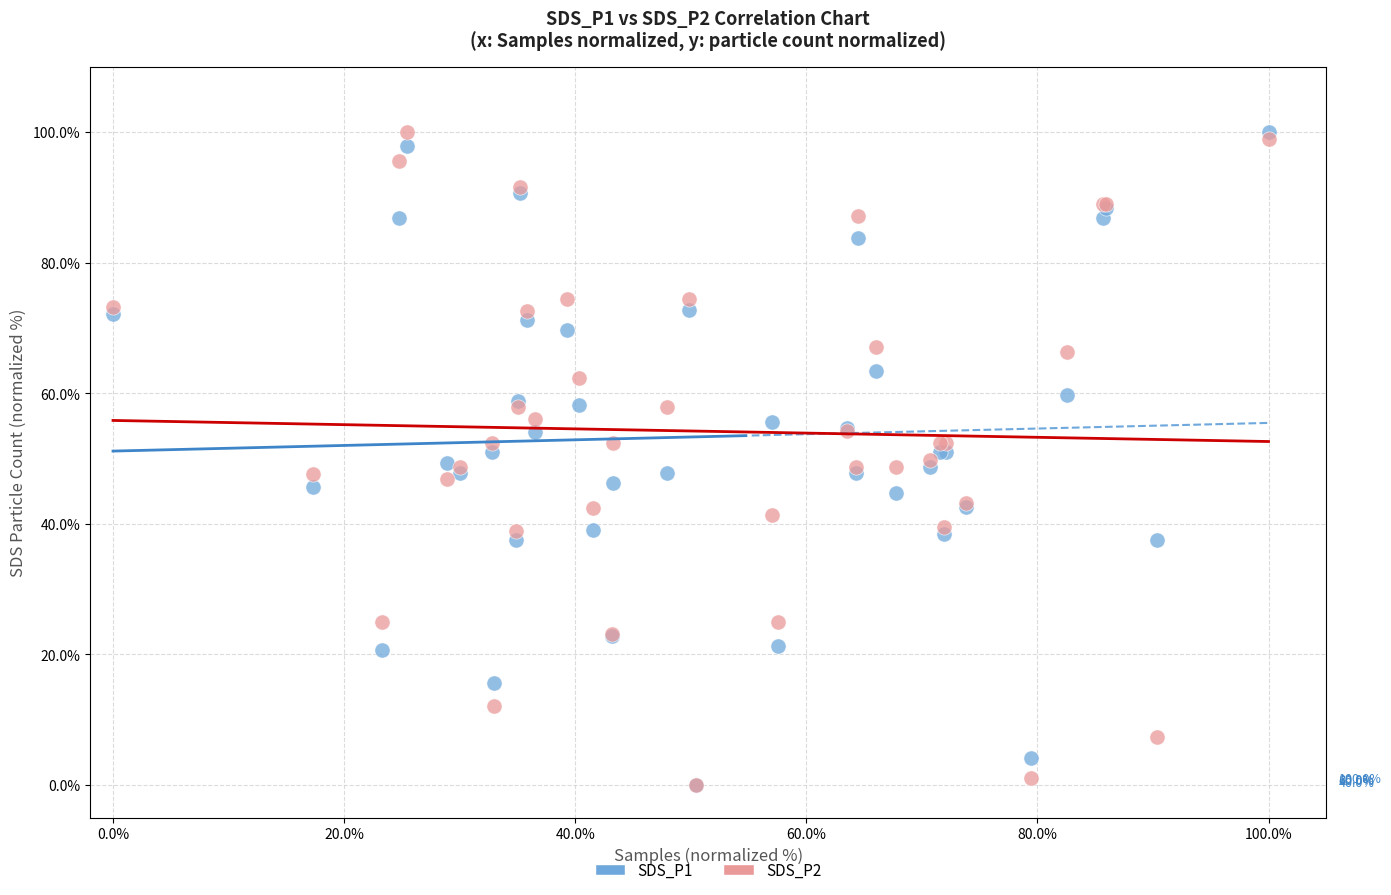

What are all the series names shown in the legend?

SDS_P1, SDS_P2